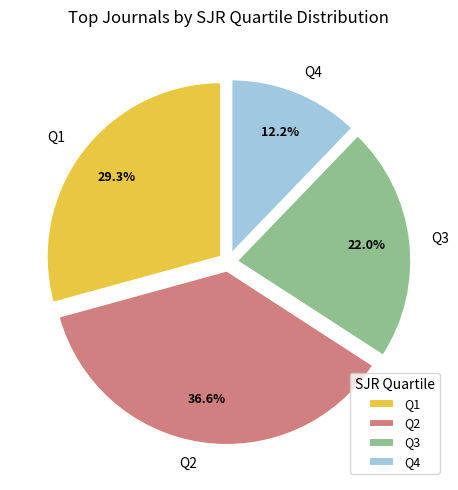

Do Q1 and Q2 together represent more than half of the pie?

Yes